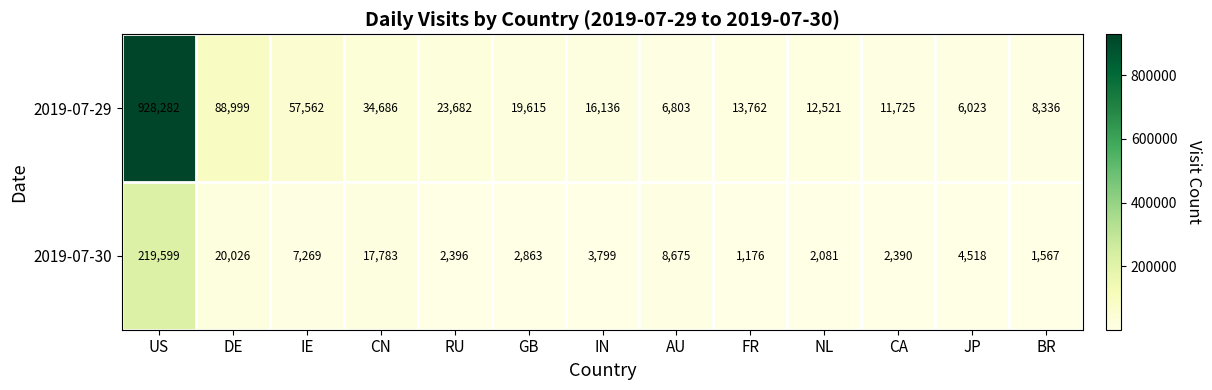

What is the sum of all 2019-07-29 values?

1228132